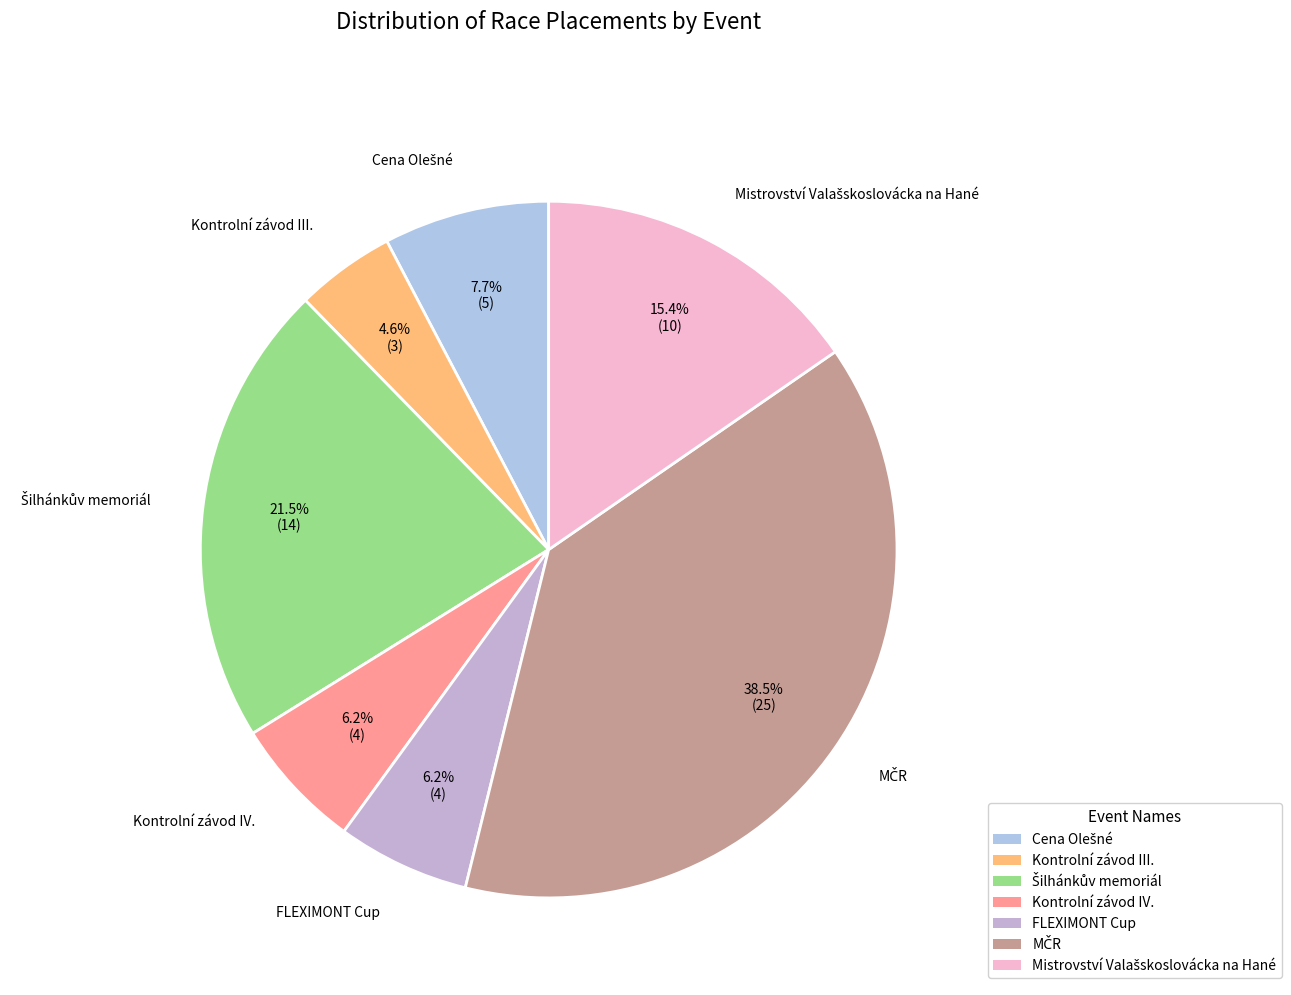

How many segments does this pie chart have?

7